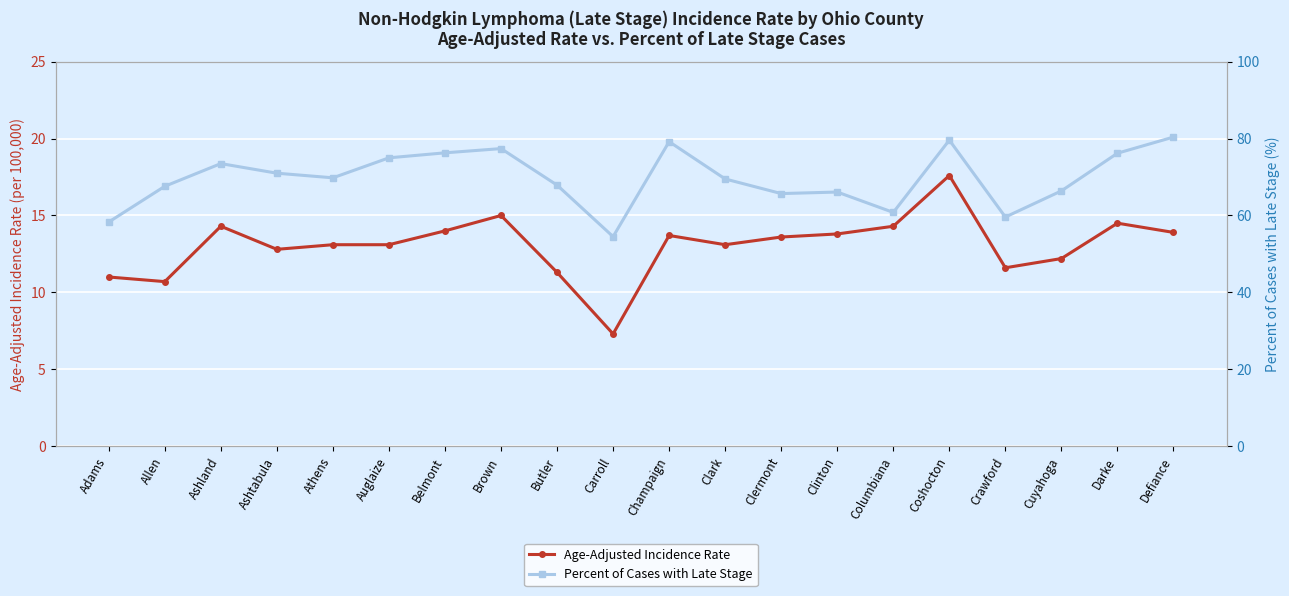

What is the difference between the highest and lowest values at Cuyahoga?

54.2